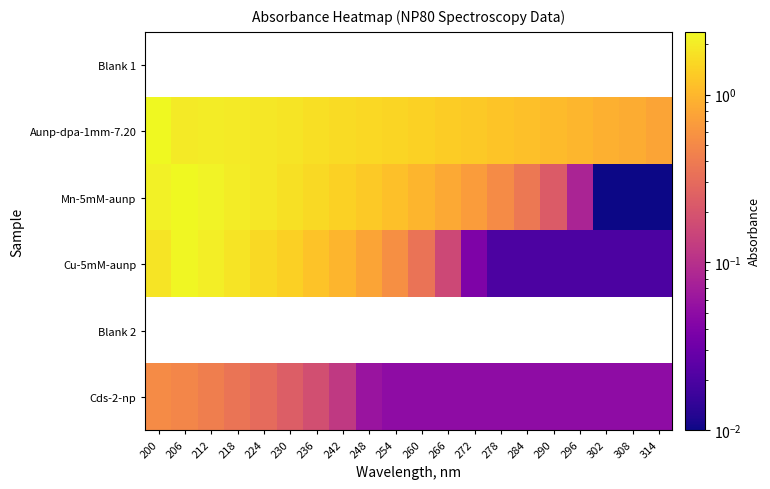

What is the sum of the Mn-5mM-aunp values at 284 and 200?

2.5